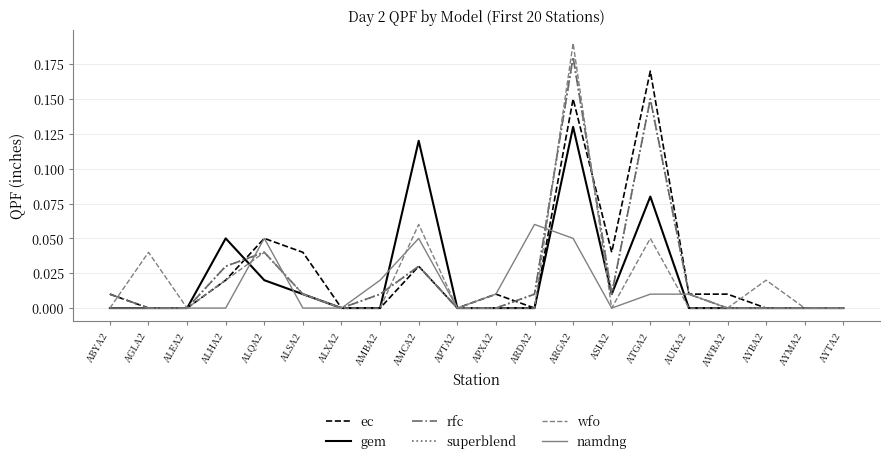

At which category does the chart reach its minimum across all series?

AGLA2